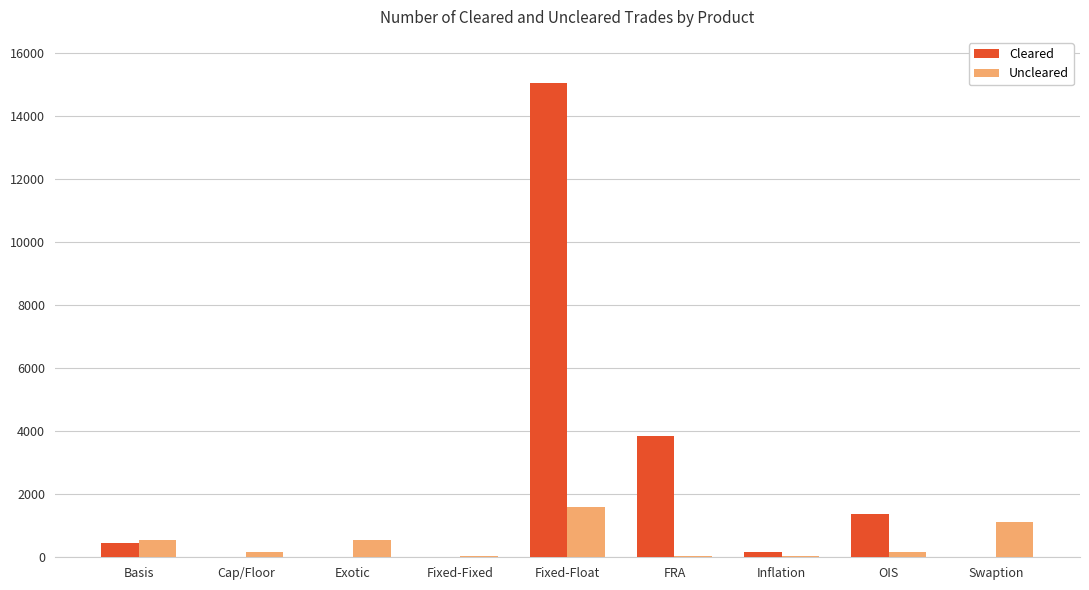

True or false: Cleared has a value of 6860 at FRA.

False